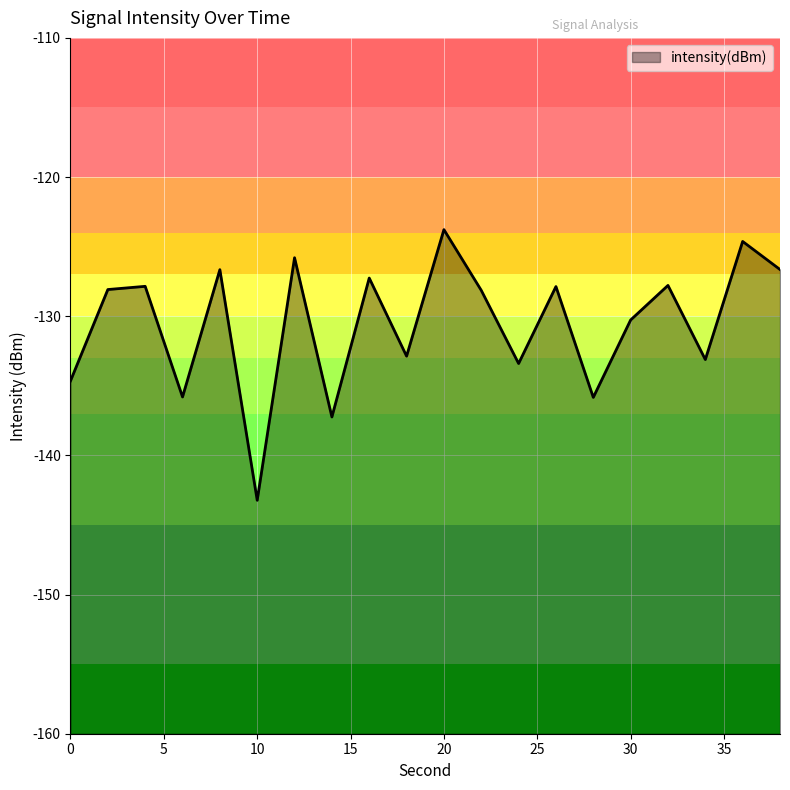

How many values are below -128?

11